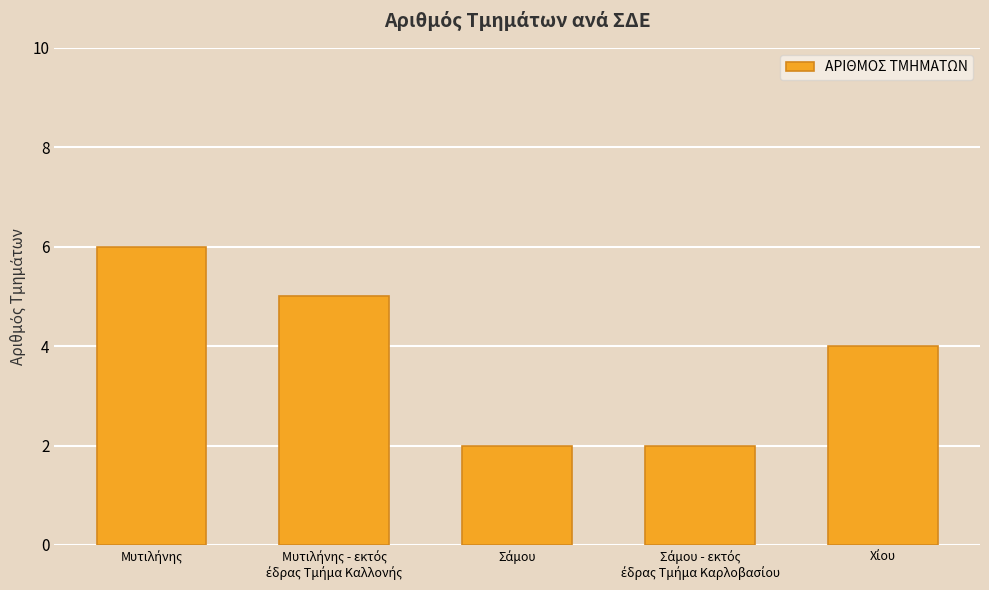

What is the maximum value shown in the chart?

6